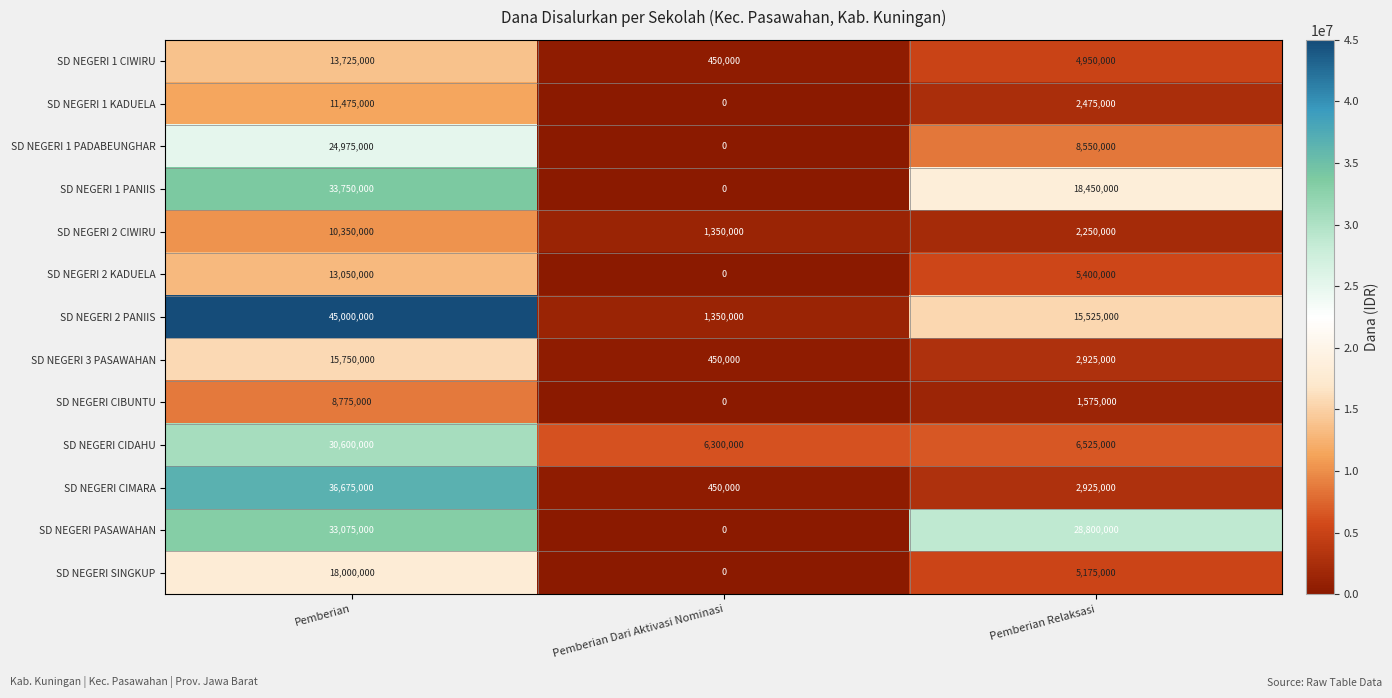

How many data points does each series have?

3